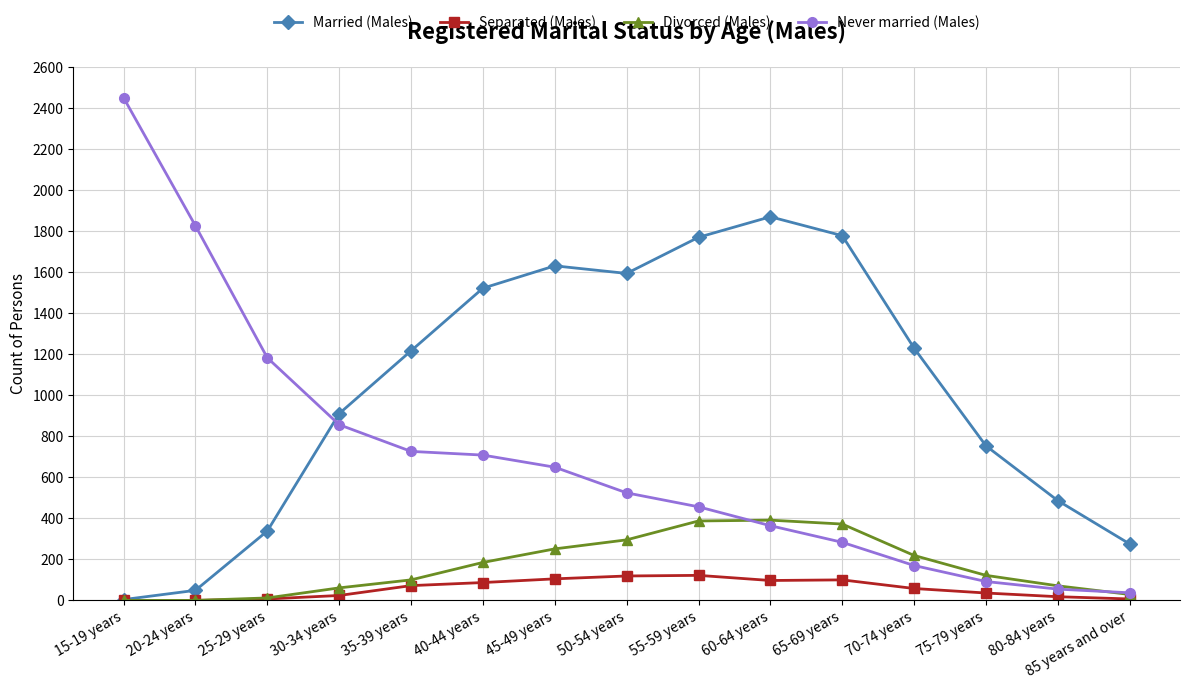

List the series in order of their peak value, highest first.

Never married (Males), Married (Males), Divorced (Males), Separated (Males)